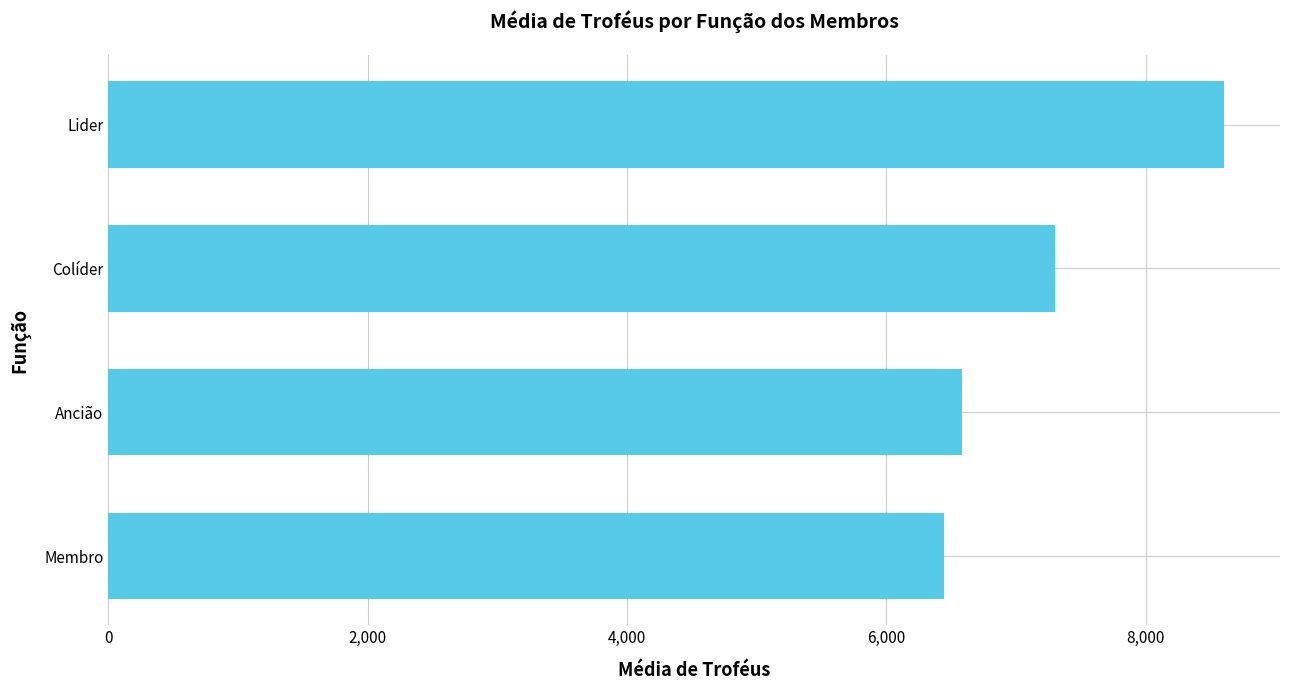

Where is the data nearest to the value 7522?

Colíder